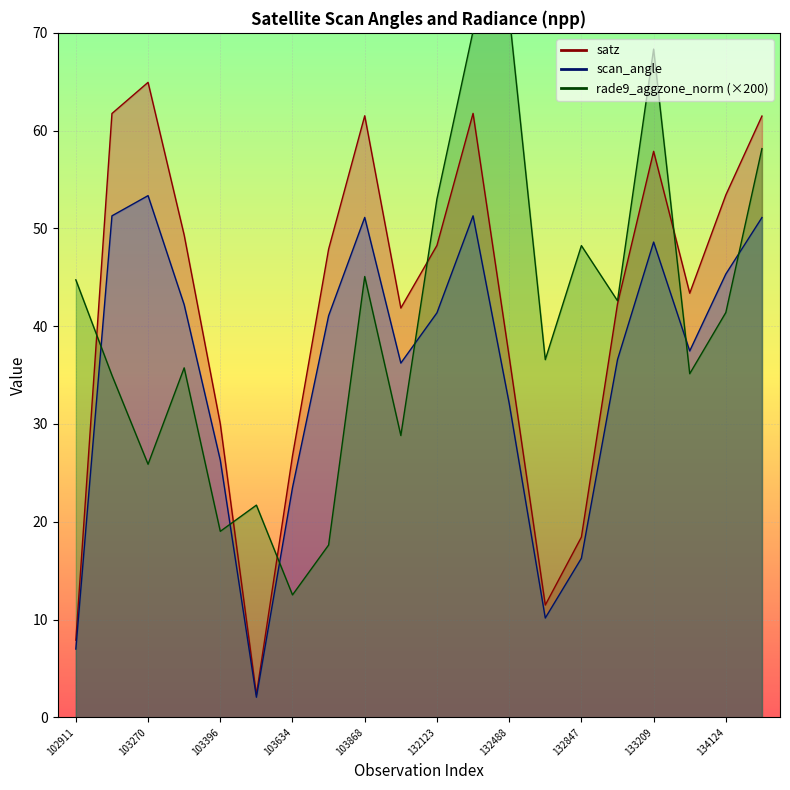

At which category does the chart reach its minimum across all series?

5